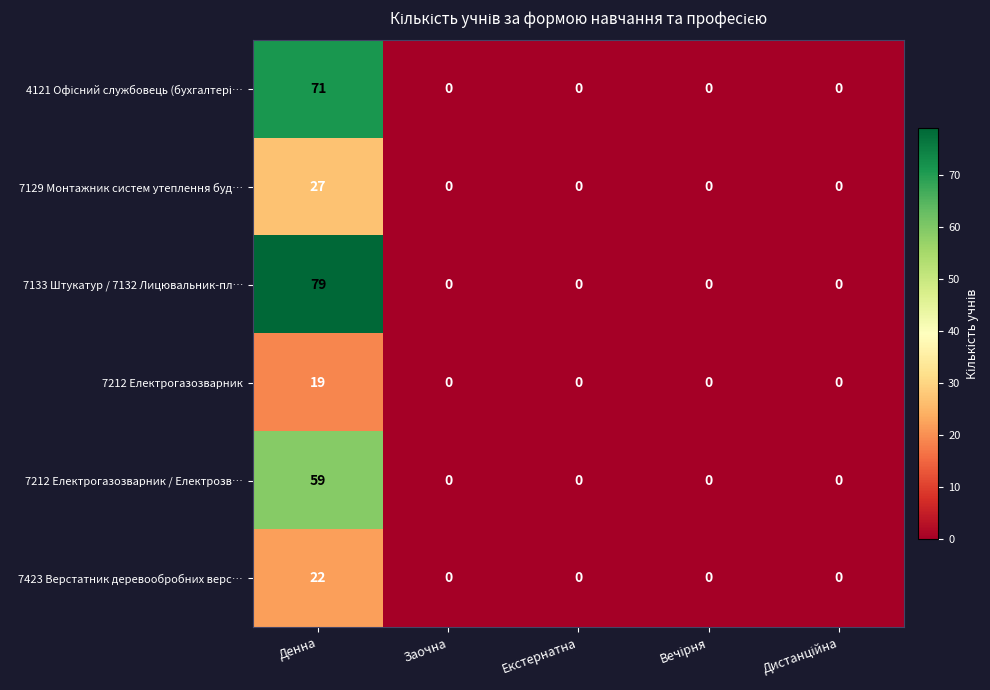

What is the maximum value shown in the chart?

79